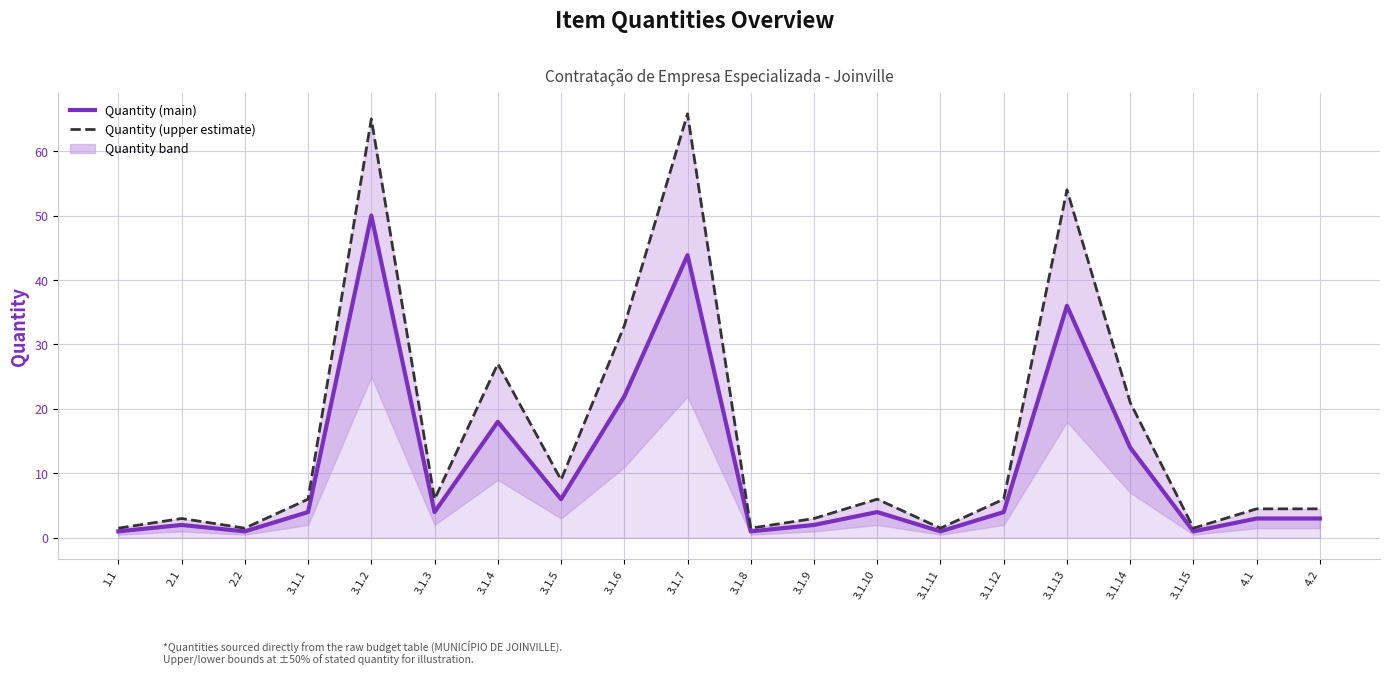

True or false: Quantity (main) has more than 2 points higher than both neighbors.

True